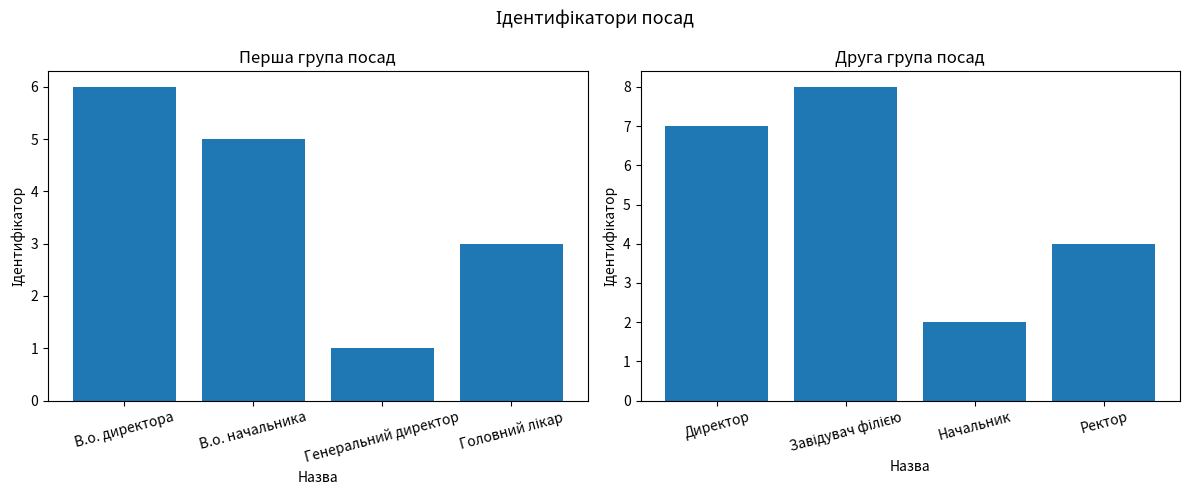

How many categories are shown in the chart?

4